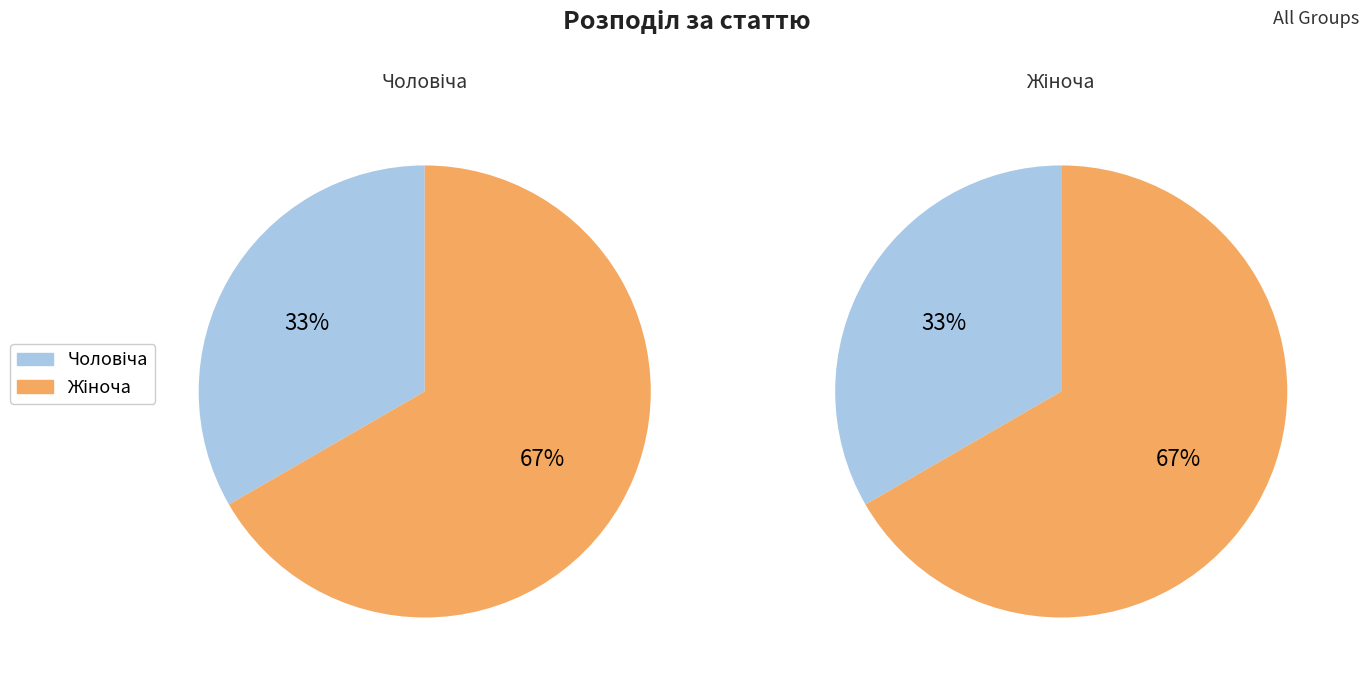

What is the ratio of the value at Жіноча to the value at Чоловіча?

2.0